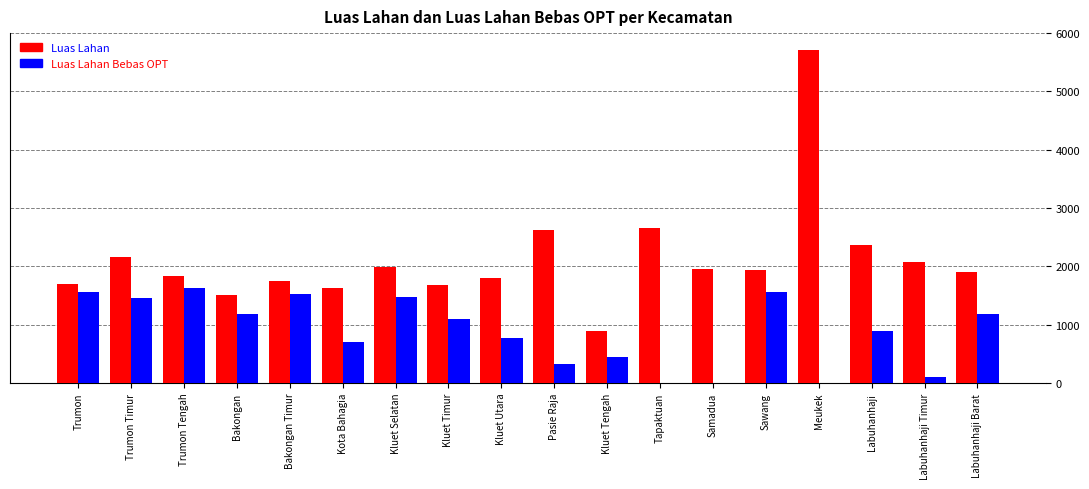

At which category is the sum across all series the highest?

Meukek